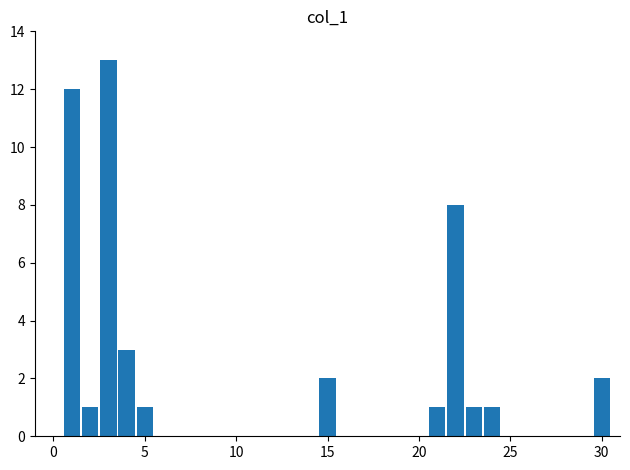

What is the maximum value shown in the chart?

13